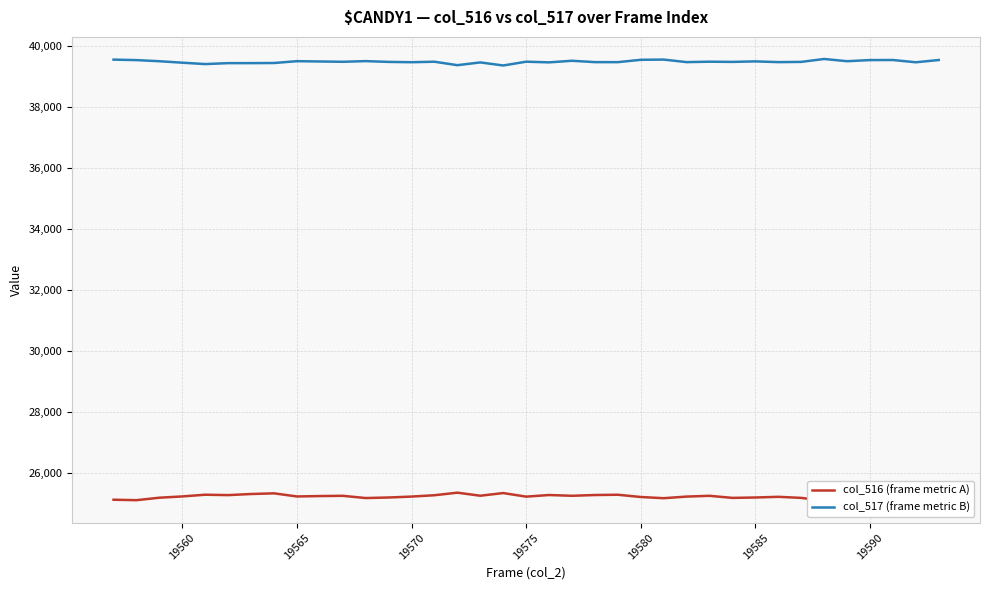

What is the maximum value for col_517 (frame metric B)?

39562